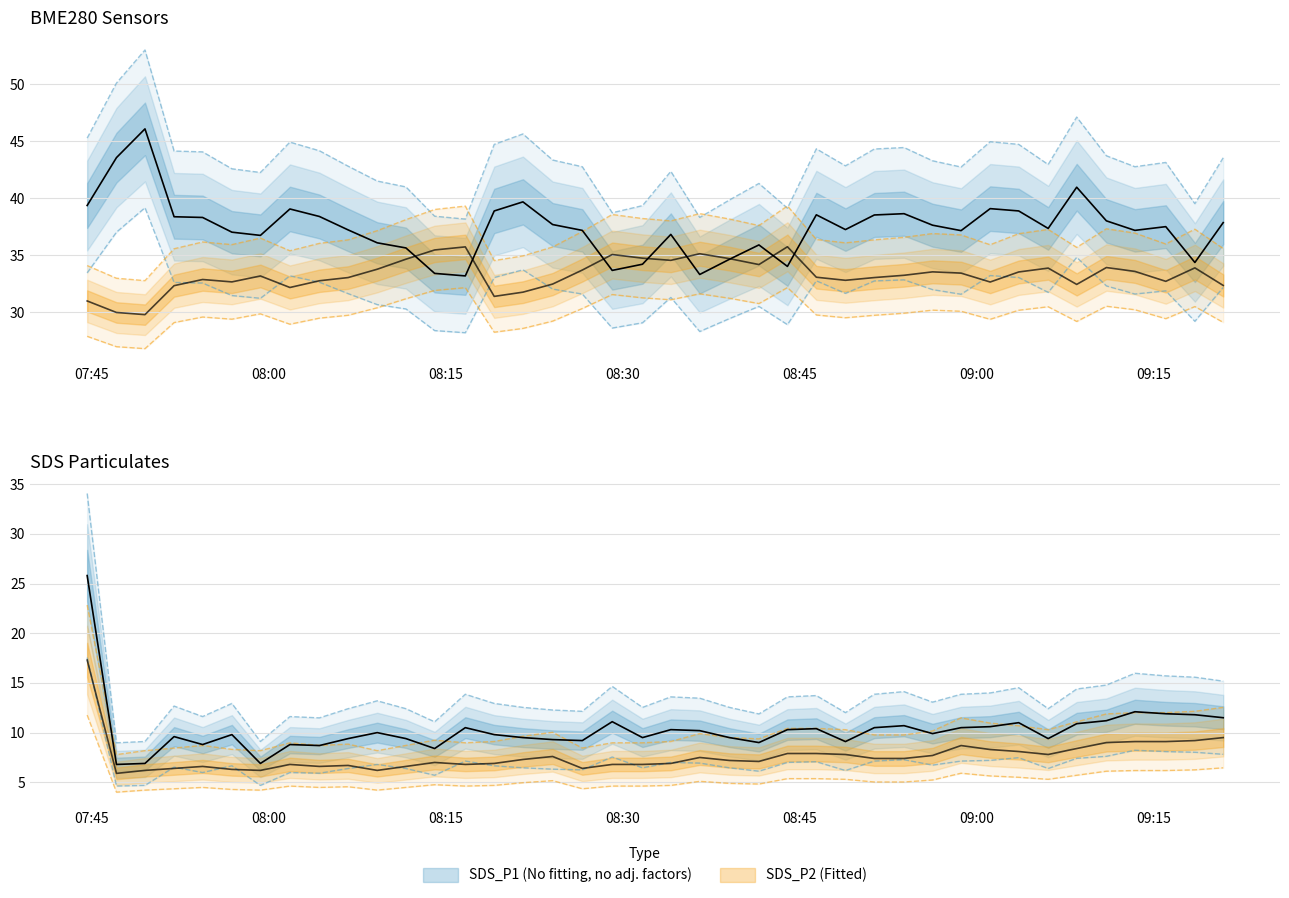

Read the BME280_temperature value at 2021/07/19 08:19:06.

34.6